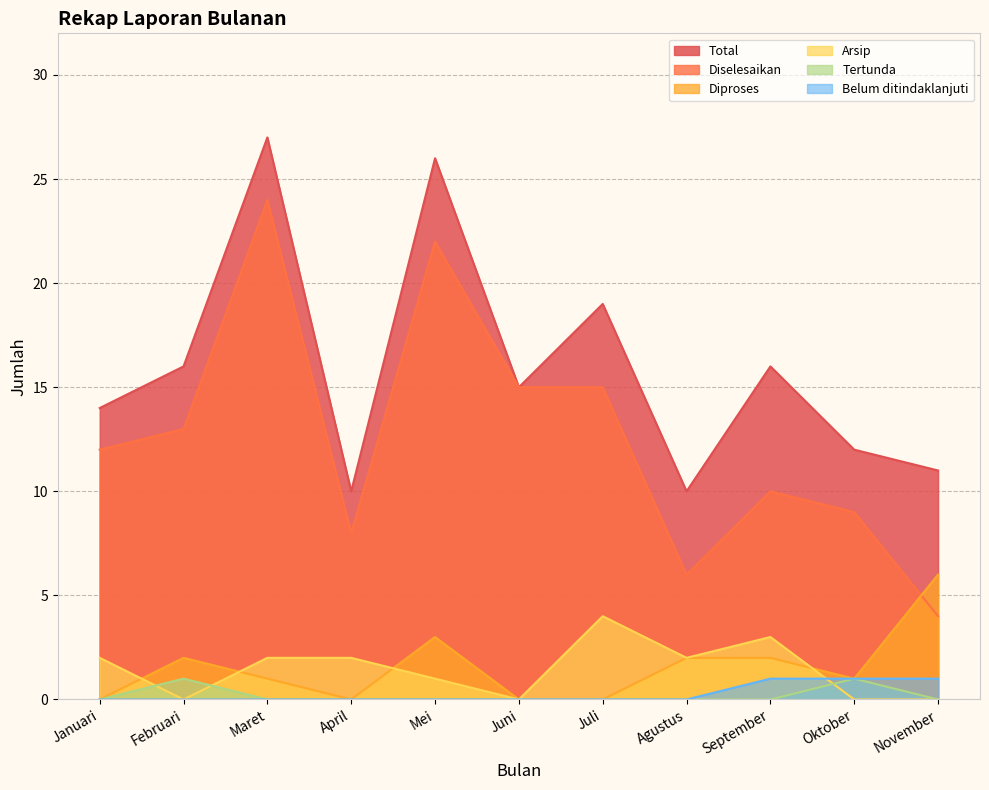

True or false: Diselesaikan and Total intersect in this chart.

False